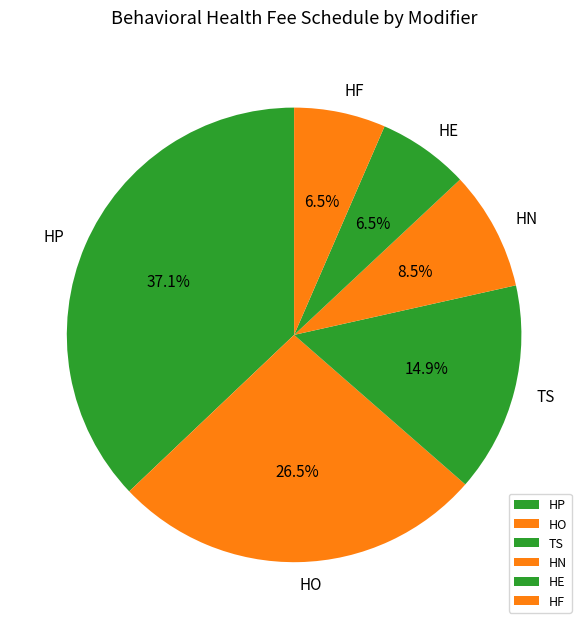

To the nearest percent, what is the average slice percentage?

17%